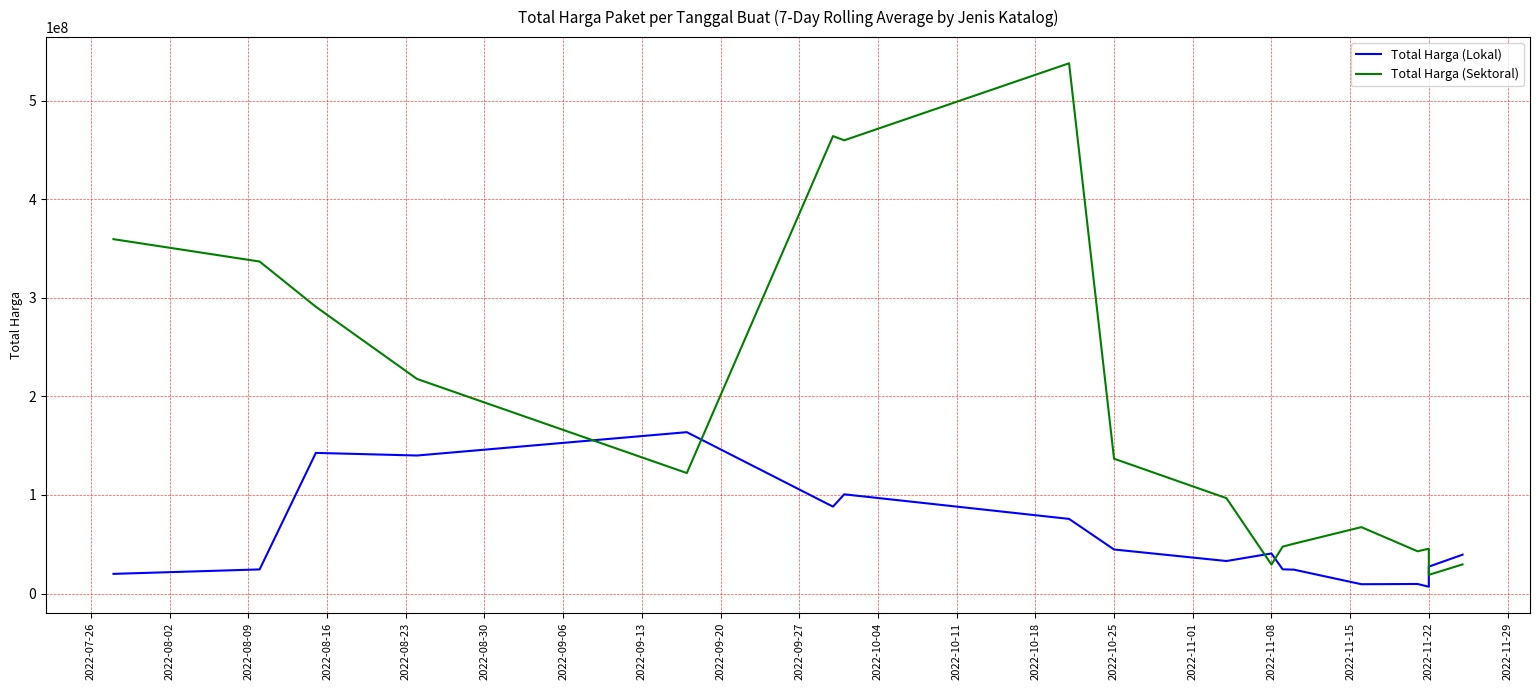

What is the maximum value for Total Harga (Lokal)?

163691666.7